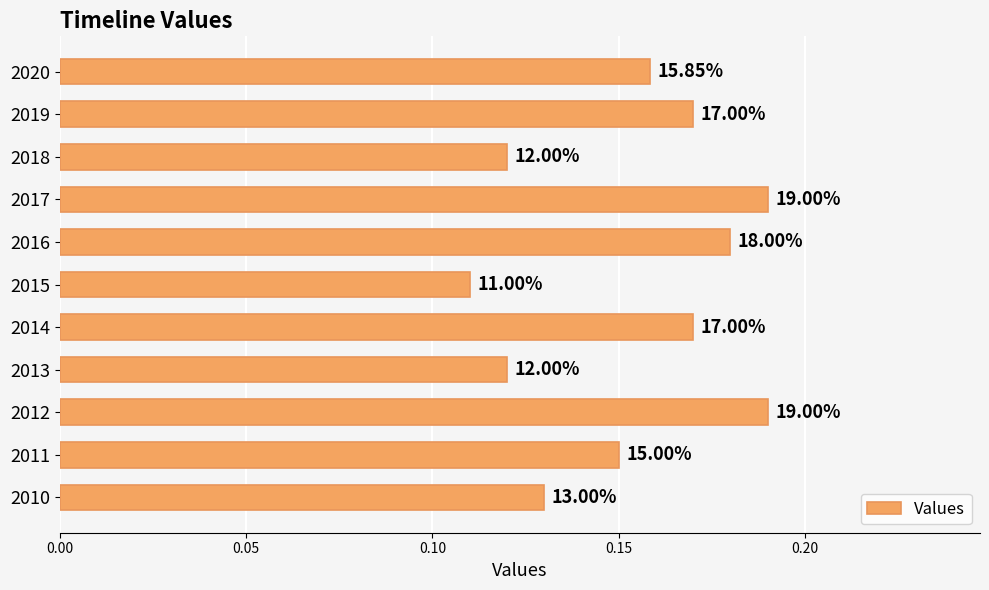

Does the chart contain any negative values?

No